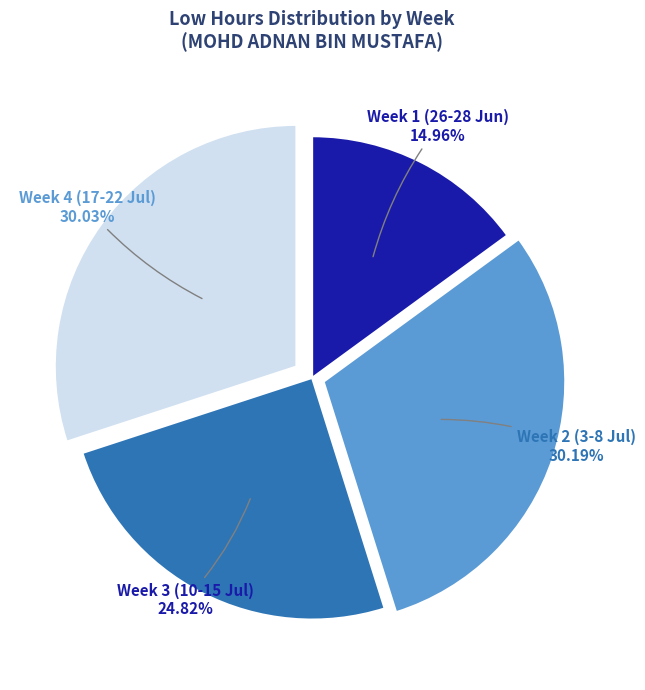

Which slice is the smallest?

Week 1 (26-28 Jun) 14.96%